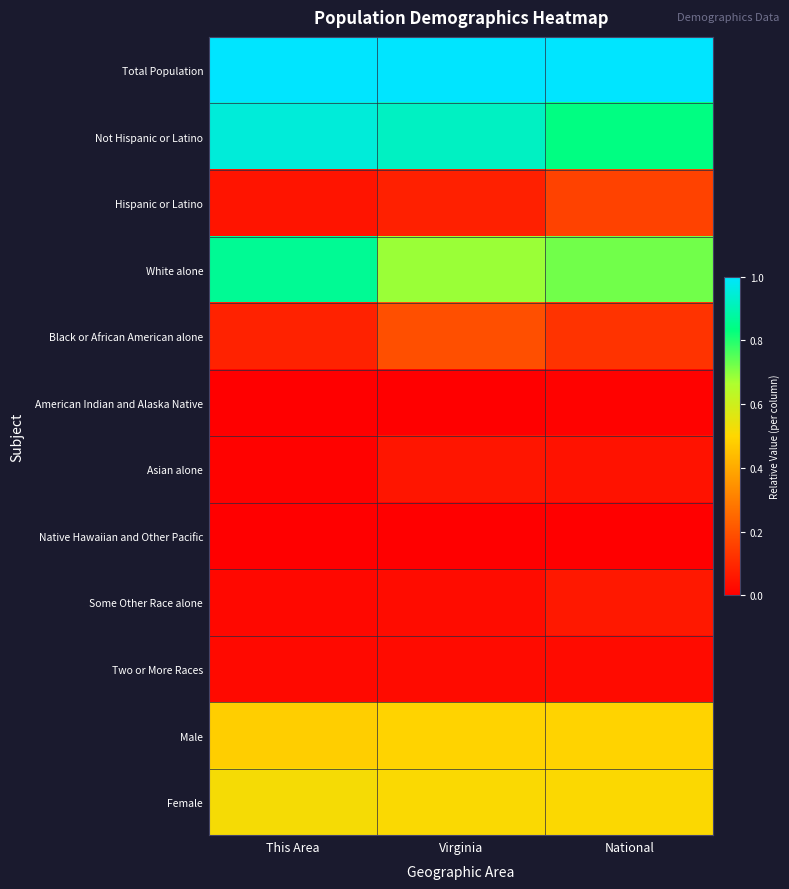

What is the total value across all series at National?

4.0